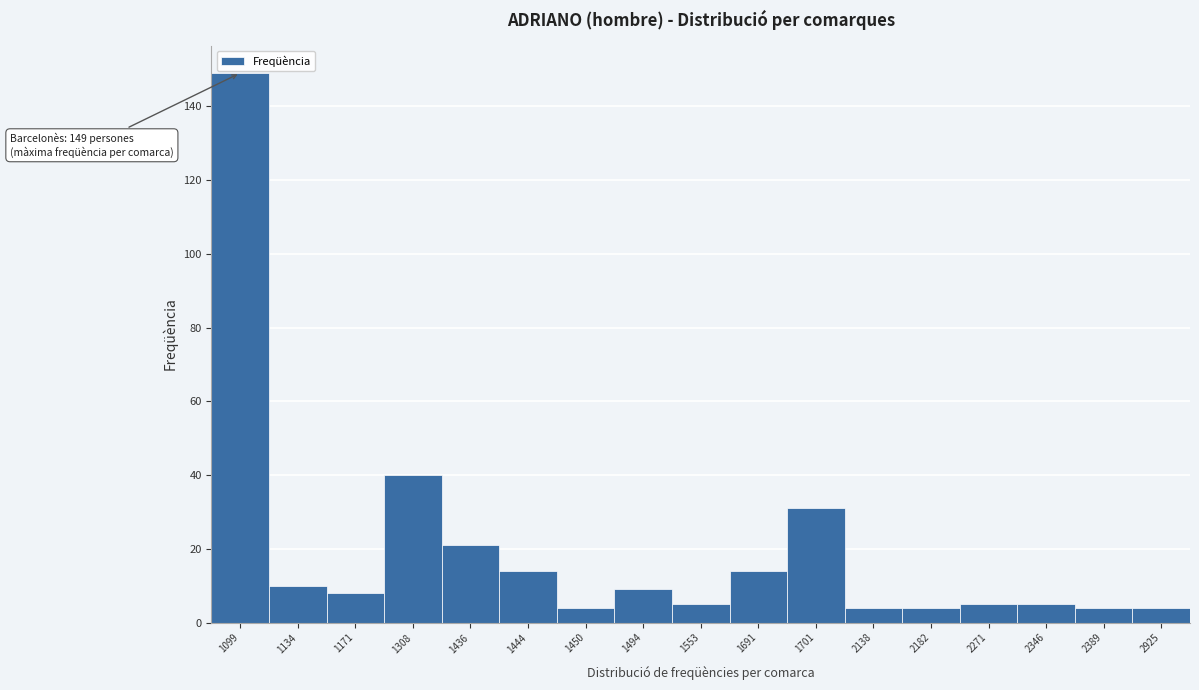

Reading left to right, list all the values displayed in this chart.

149	10	8	40	21	14	4	9	5	14	31	4	4	5	5	4	4